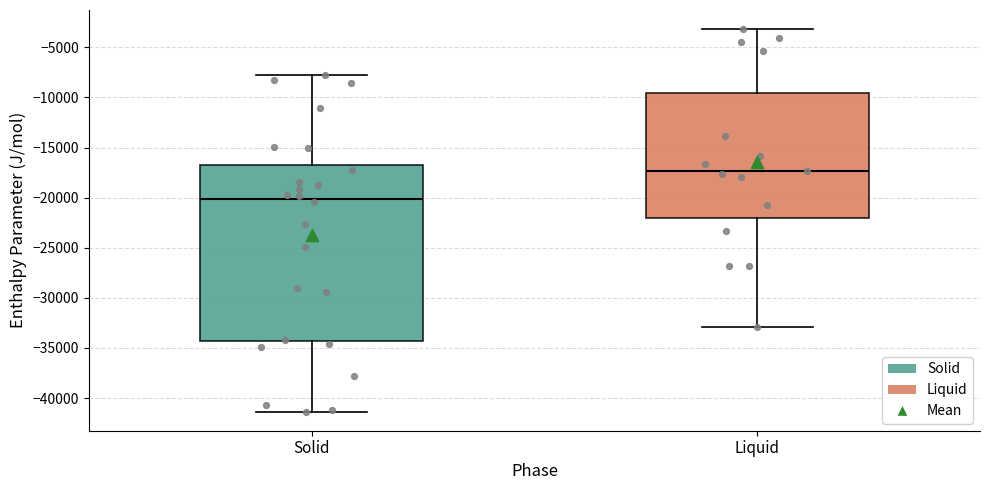

Where does the median line of the box for Liquid sit on the y-axis? The values are not printed on the chart, so give them approximately, as read against the axis.

-17500